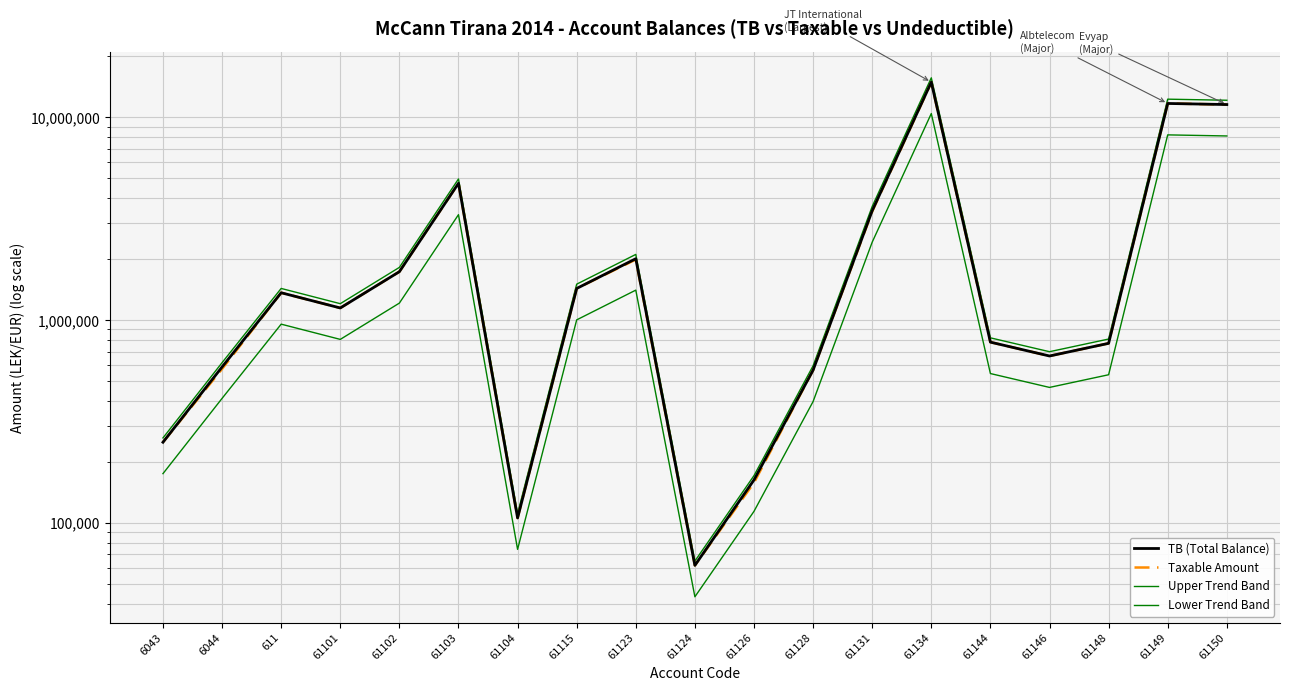

Where is the first local maximum for Taxable Amount?

611